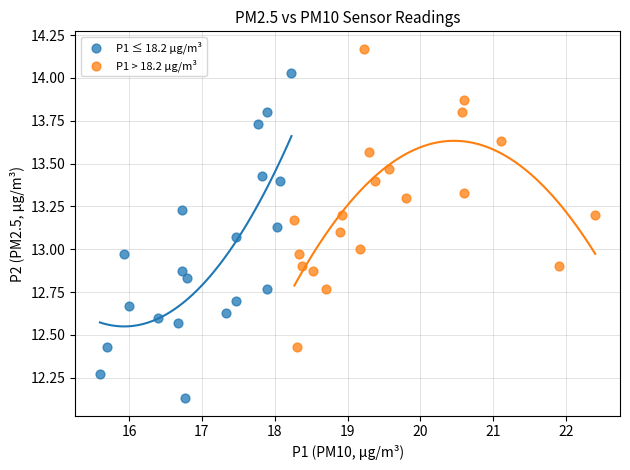

Which series contains the lowest Y value?

P1 ≤ 18.2 µg/m³